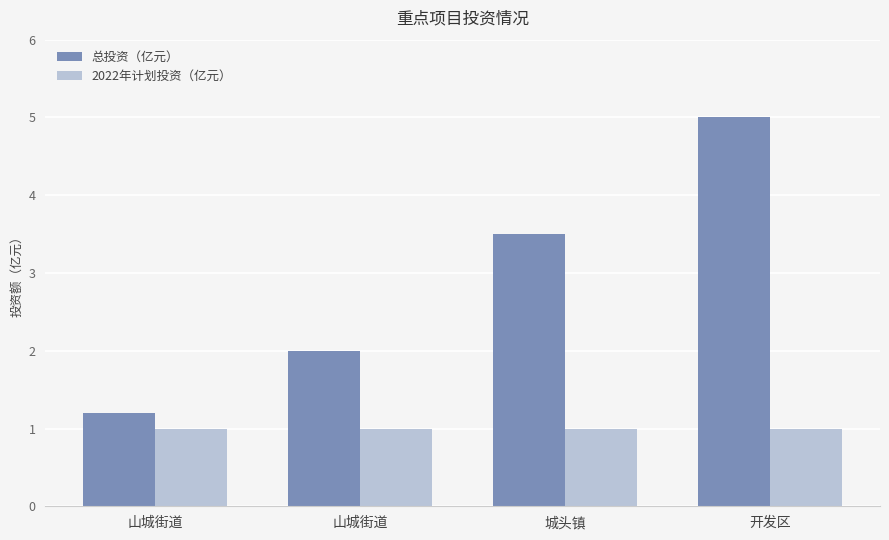

Are the bars horizontal?

No